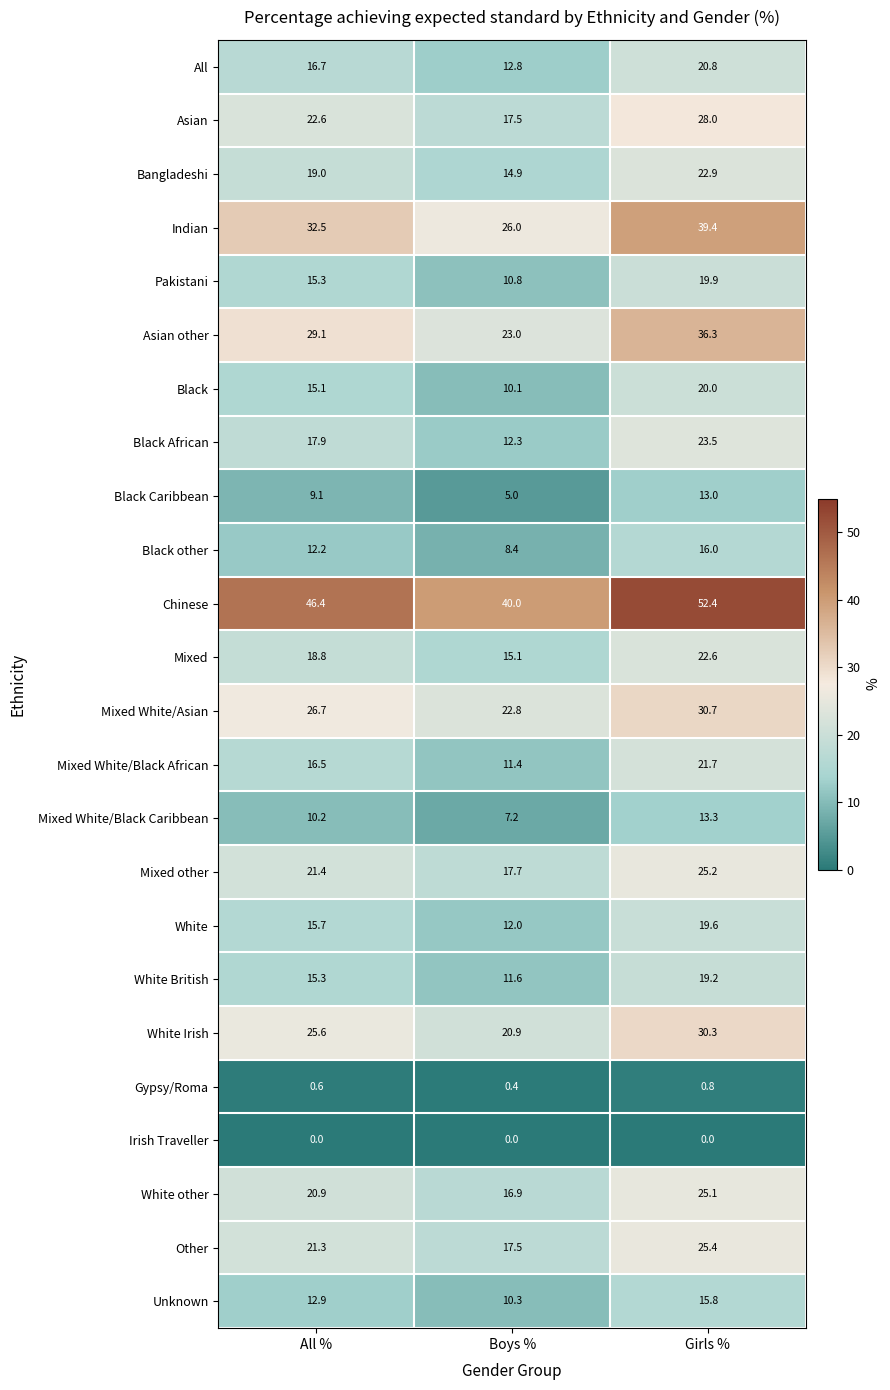

What value does the Mixed White/Asian series have at All %?

26.7